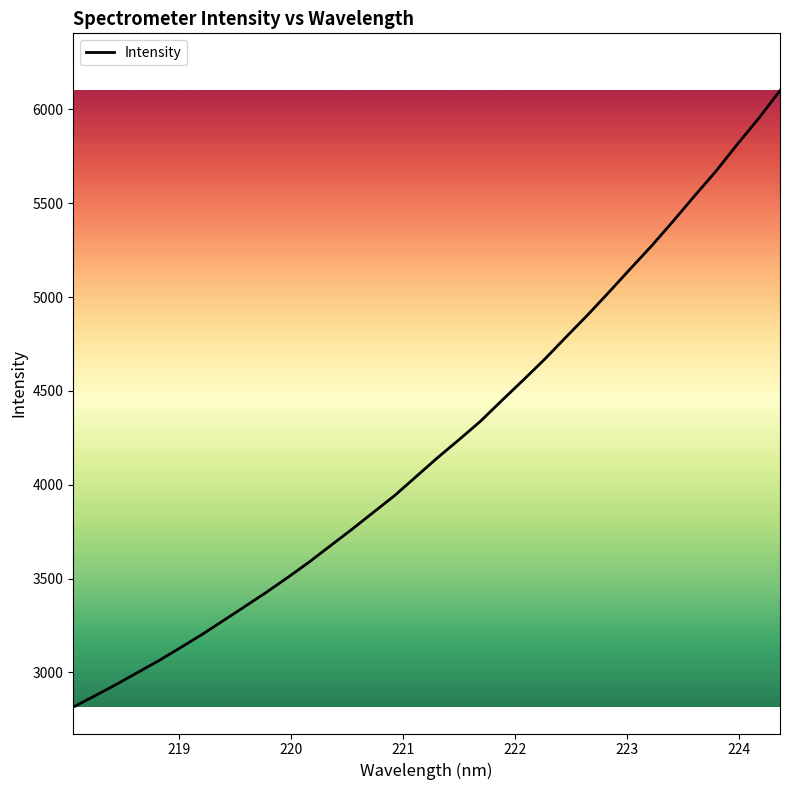

Is this an area chart (filled region under the line)?

No